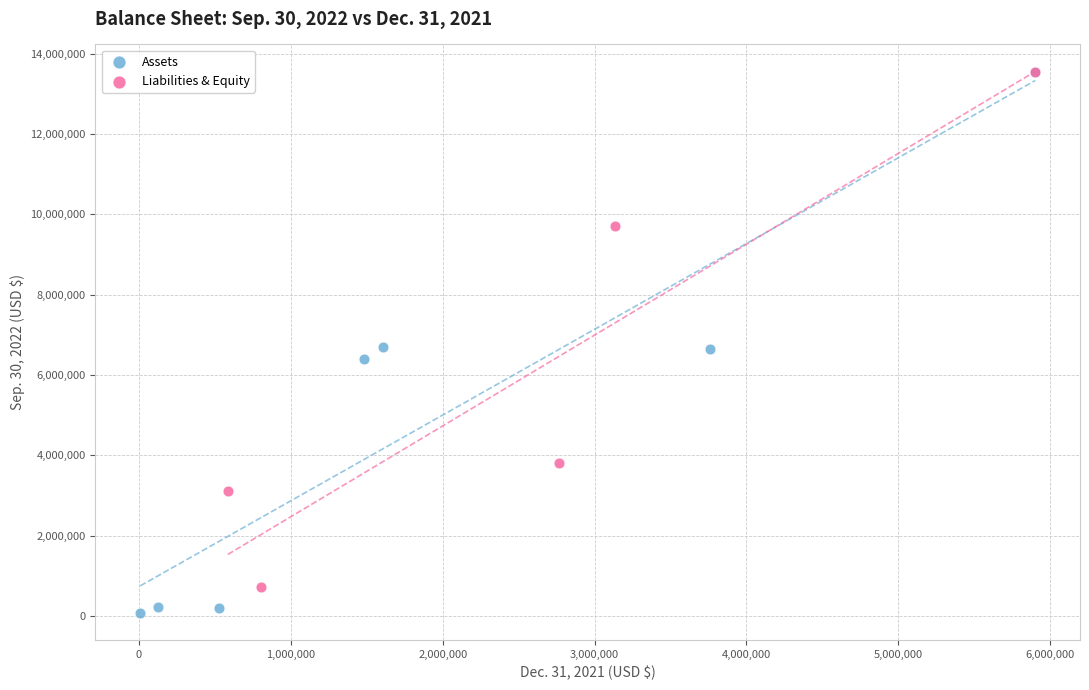

Which series contains the lowest Y value?

Assets